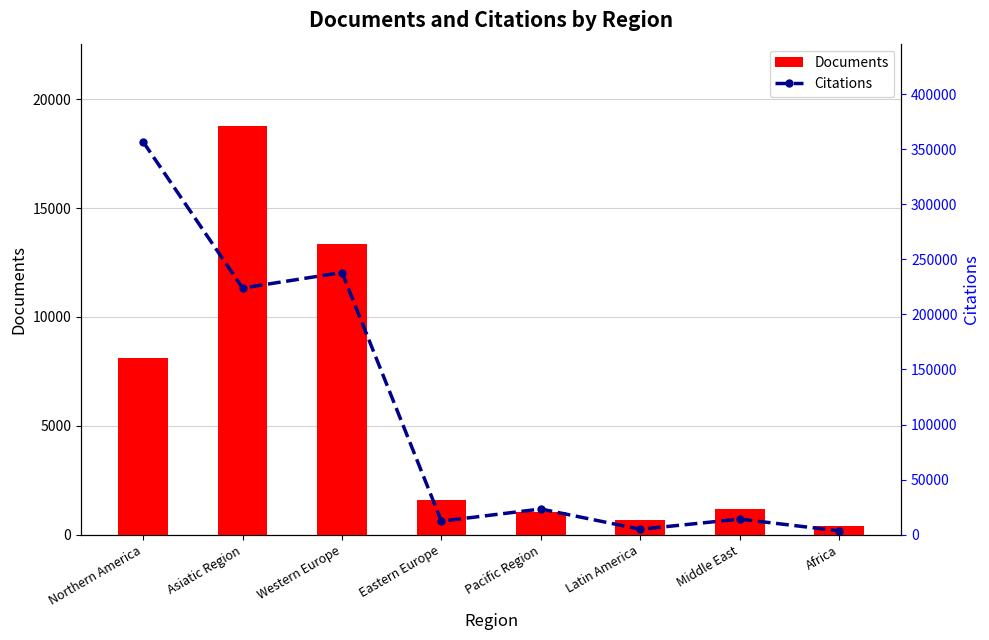

True or false: Documents has a value of 1202 at Middle East.

True